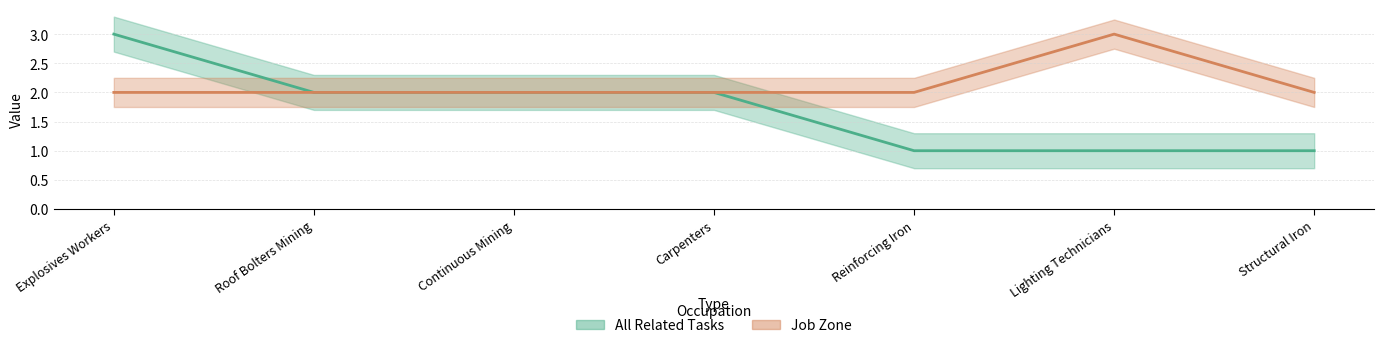

Count the number of categories in the chart.

7